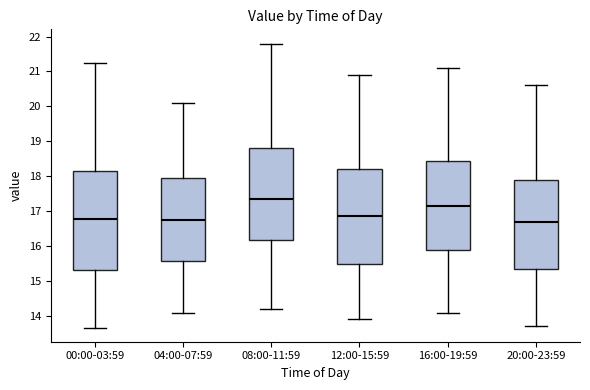

Reading left to right, transcribe this box plot: for each box, give where its median line is, the range the box spans, and where its two whiskers end, as read against the y-axis. The values are not printed on the chart, so give them approximately, as read against the axis.

00:00-03:59: median 16.8, box 15.3 to 18.1, whiskers 13.7 to 21.2
04:00-07:59: median 16.8, box 15.6 to 18.0, whiskers 14.1 to 20.1
08:00-11:59: median 17.4, box 16.2 to 18.8, whiskers 14.2 to 21.8
12:00-15:59: median 16.9, box 15.5 to 18.2, whiskers 13.9 to 20.9
16:00-19:59: median 17.2, box 15.9 to 18.4, whiskers 14.1 to 21.1
20:00-23:59: median 16.7, box 15.4 to 17.9, whiskers 13.7 to 20.6